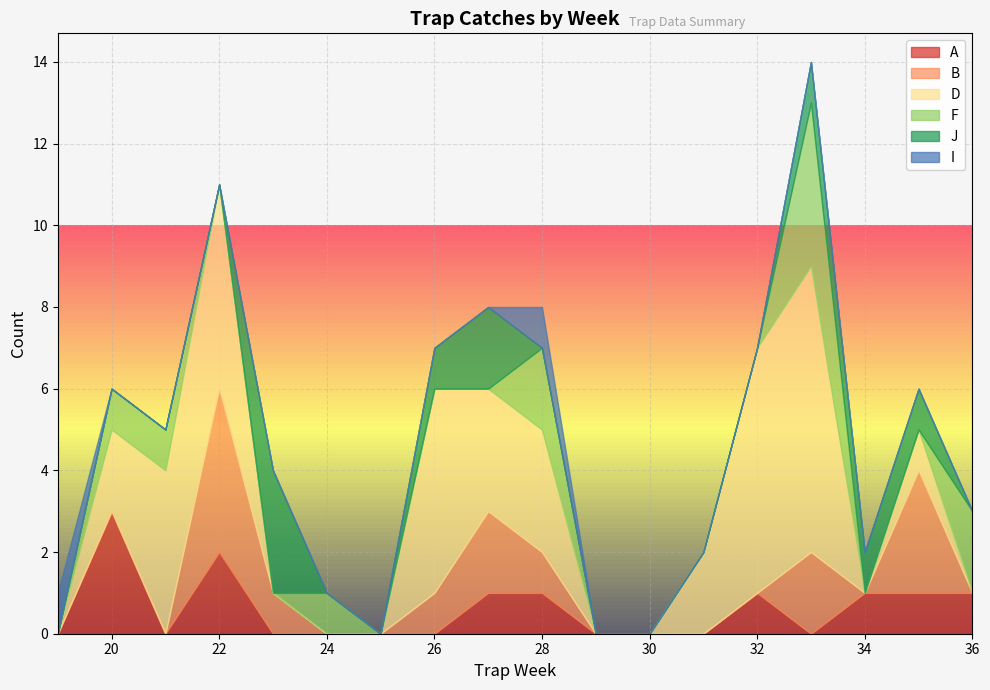

The value of A at 28 is 2. True or false?

False